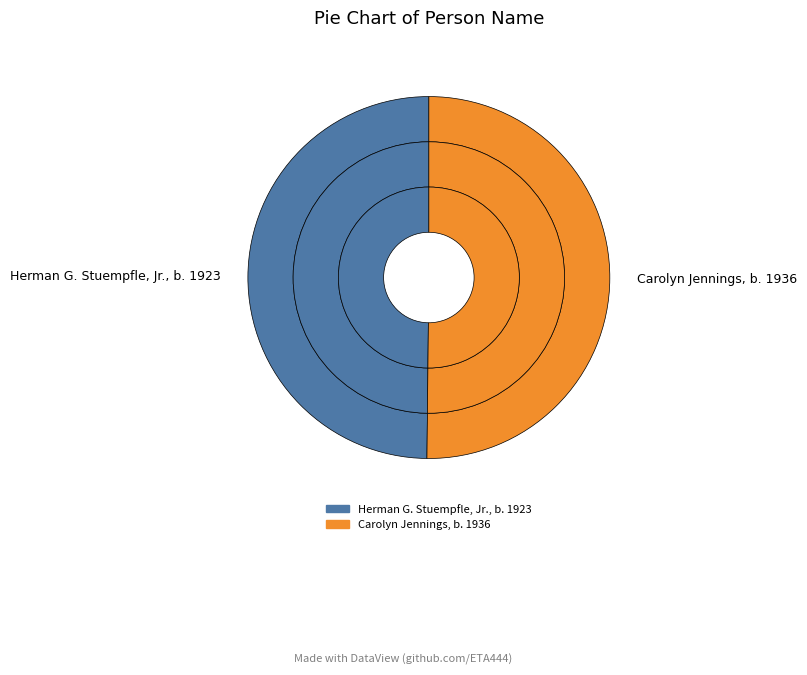

To the nearest percent, what portion does Herman G. Stuempfle, Jr., b. 1923 represent?

50%